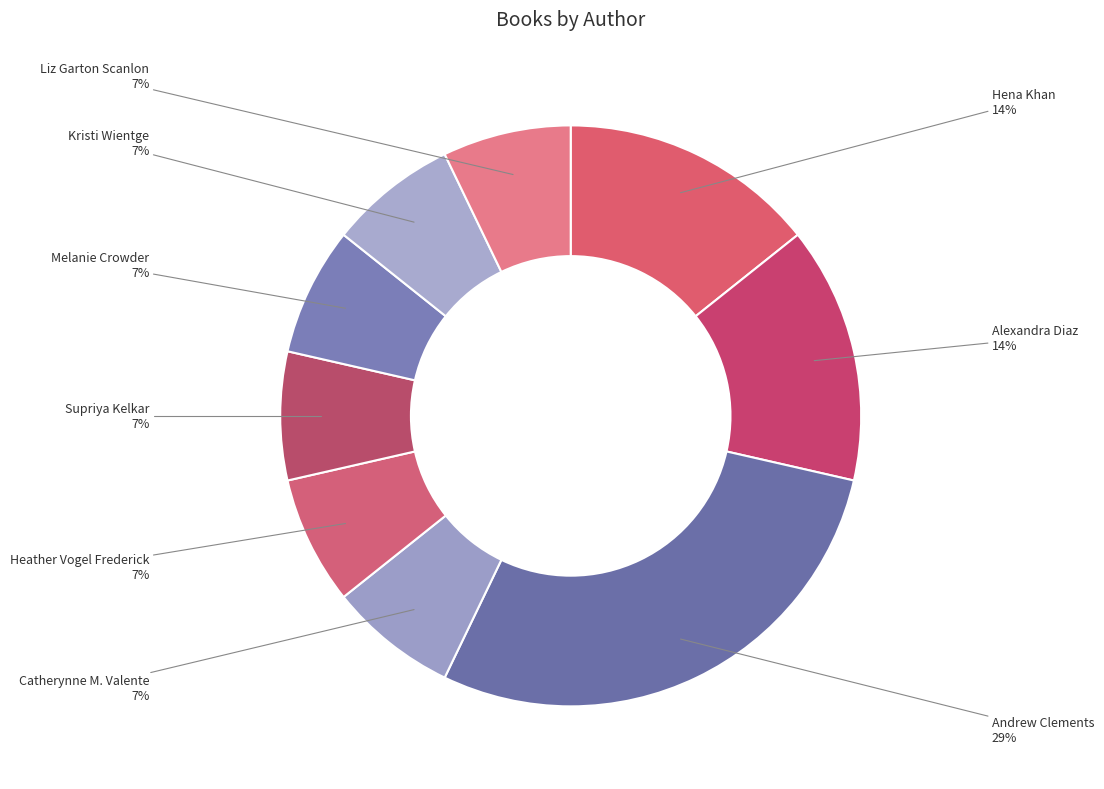

Combined, do Melanie Crowder and Liz Garton Scanlon account for over 50%?

No